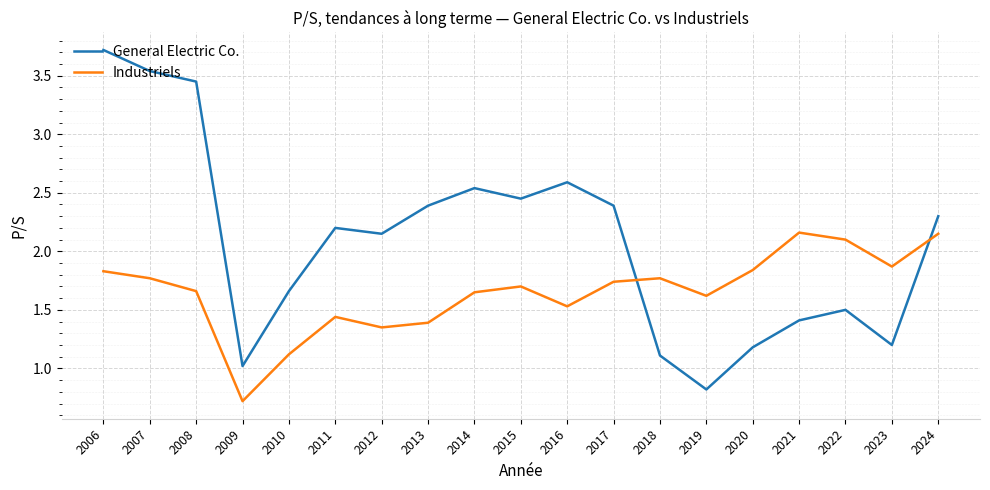

What is the highest value of the General Electric Co. series?

3.7